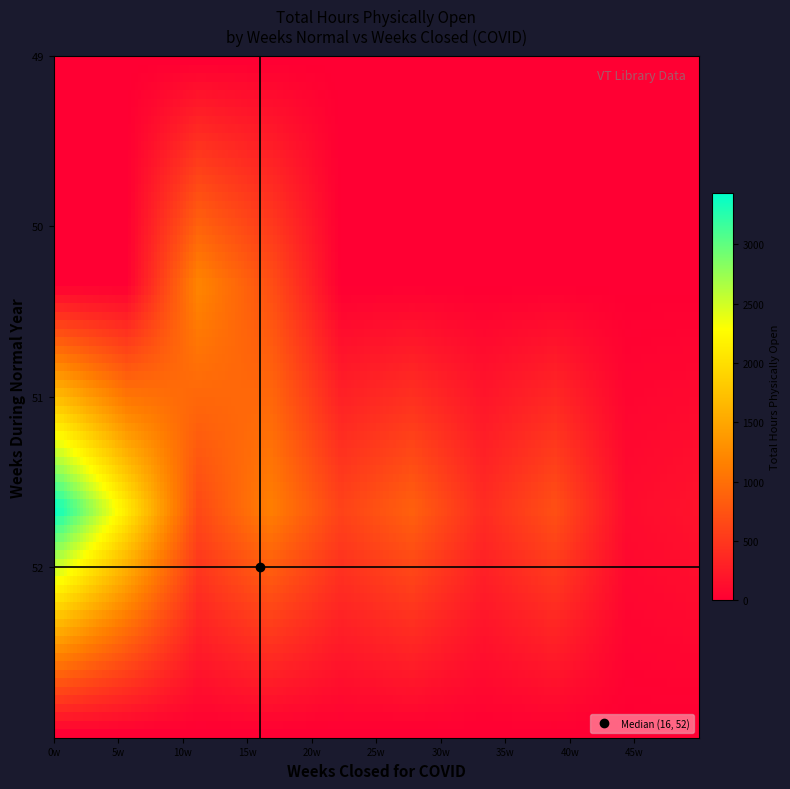

Which series has the widest spread of values?

total_hours_open